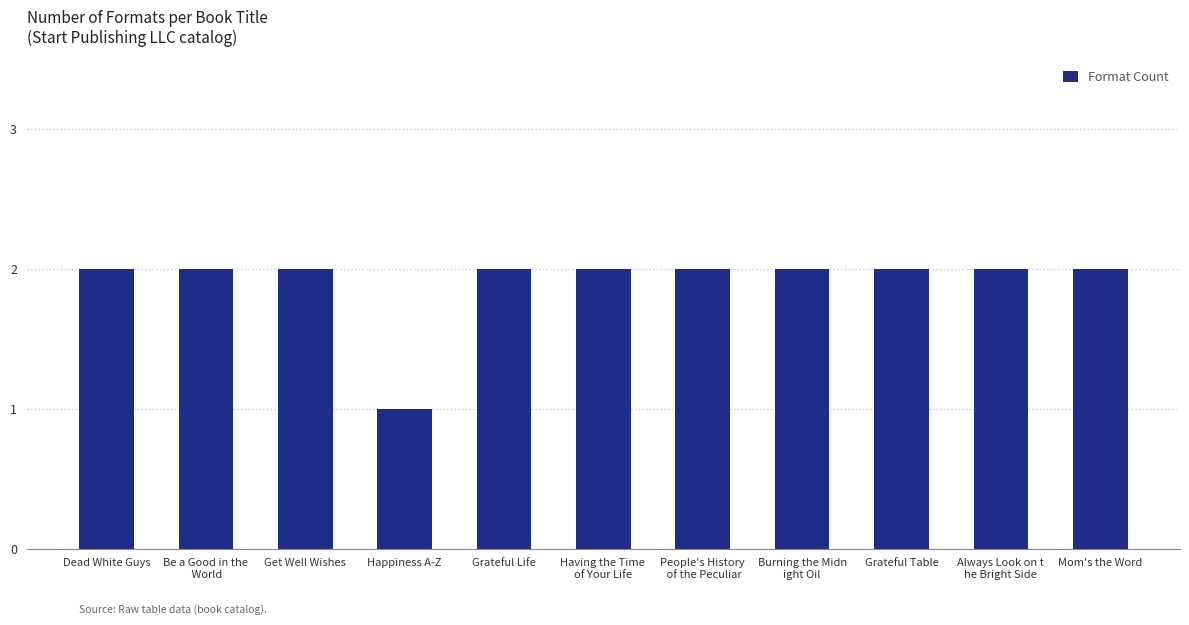

Which label corresponds to the smallest value in the chart?

Happiness A-Z